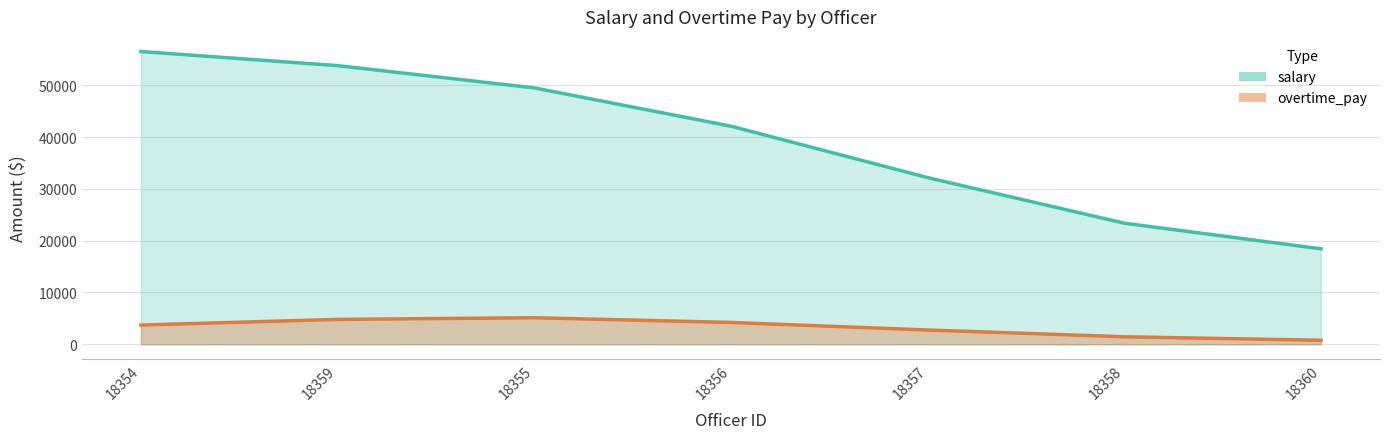

Where does the salary series first go above 44982?

18354